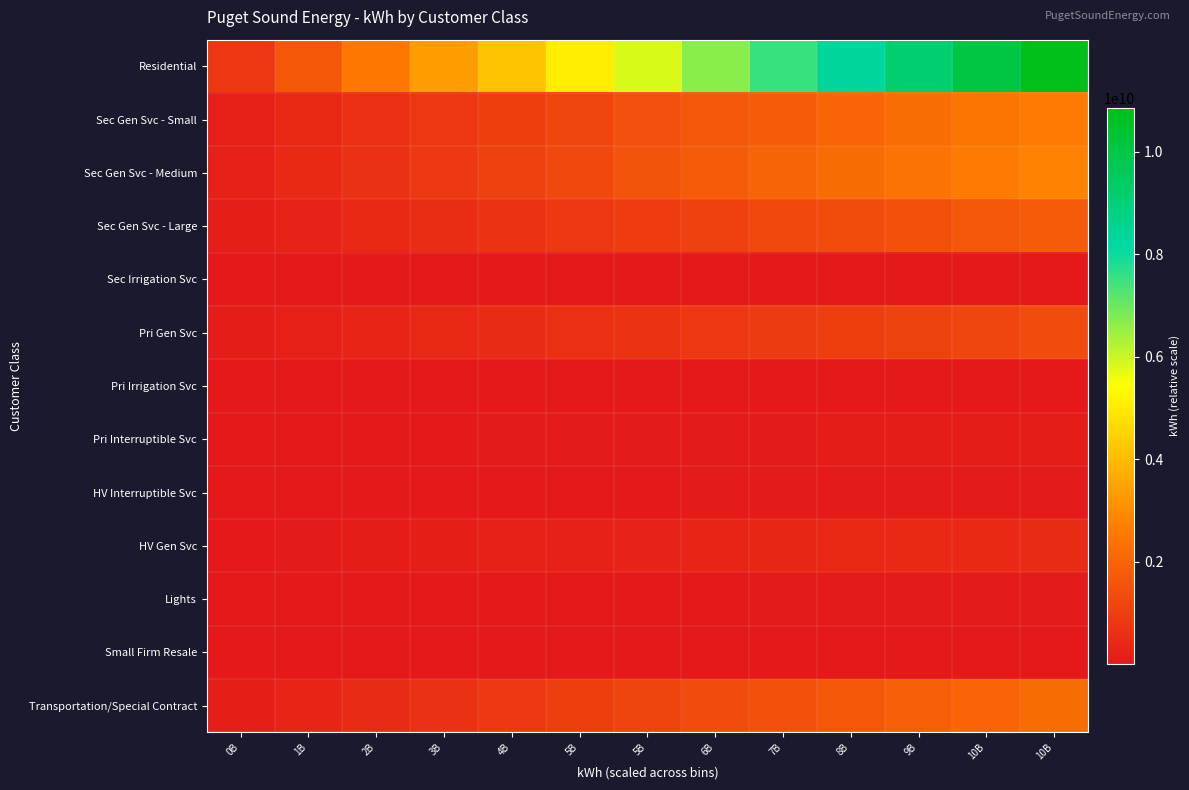

Reading left to right, transcribe all the data shown in this chart.

Residential: 0B=835181000.0	1B=1670362000.0	2B=2505543000.0	3B=3340724000.0	4B=4175905000.0	5B=5011086000.0	5B=5846267000.0	6B=6681448000.0	7B=7516629000.0	8B=8351810000.0	9B=9186991000.0	10B=10022172000.0	10B=10857353000.0
Sec Gen Svc - Small: 0B=202162769.2	1B=404325538.5	2B=606488307.7	3B=808651076.9	4B=1010813846.2	5B=1212976615.4	5B=1415139384.6	6B=1617302153.8	7B=1819464923.1	8B=2021627692.3	9B=2223790461.5	10B=2425953230.8	10B=2628116000.0
Sec Gen Svc - Medium: 0B=218216000.0	1B=436432000.0	2B=654648000.0	3B=872864000.0	4B=1091080000.0	5B=1309296000.0	5B=1527512000.0	6B=1745728000.0	7B=1963944000.0	8B=2182160000.0	9B=2400376000.0	10B=2618592000.0	10B=2836808000.0
Sec Gen Svc - Large: 0B=137670153.8	1B=275340307.7	2B=413010461.5	3B=550680615.4	4B=688350769.2	5B=826020923.1	5B=963691076.9	6B=1101361230.8	7B=1239031384.6	8B=1376701538.5	9B=1514371692.3	10B=1652041846.2	10B=1789712000.0
Sec Irrigation Svc: 0B=1102769.2	1B=2205538.5	2B=3308307.7	3B=4411076.9	4B=5513846.2	5B=6616615.4	5B=7719384.6	6B=8822153.8	7B=9924923.1	8B=11027692.3	9B=12130461.5	10B=13233230.8	10B=14336000.0
Pri Gen Svc: 0B=101407307.7	1B=202814615.4	2B=304221923.1	3B=405629230.8	4B=507036538.5	5B=608443846.2	5B=709851153.8	6B=811258461.5	7B=912665769.2	8B=1014073076.9	9B=1115480384.6	10B=1216887692.3	10B=1318295000.0
Pri Irrigation Svc: 0B=351153.8	1B=702307.7	2B=1053461.5	3B=1404615.4	4B=1755769.2	5B=2106923.1	5B=2458076.9	6B=2809230.8	7B=3160384.6	8B=3511538.5	9B=3862692.3	10B=4213846.2	10B=4565000.0
Pri Interruptible Svc: 0B=8837000.0	1B=17674000.0	2B=26511000.0	3B=35348000.0	4B=44185000.0	5B=53022000.0	5B=61859000.0	6B=70696000.0	7B=79533000.0	8B=88370000.0	9B=97207000.0	10B=106044000.0	10B=114881000.0
HV Interruptible Svc: 0B=6073692.3	1B=12147384.6	2B=18221076.9	3B=24294769.2	4B=30368461.5	5B=36442153.8	5B=42515846.2	6B=48589538.5	7B=54663230.8	8B=60736923.1	9B=66810615.4	10B=72884307.7	10B=78958000.0
HV Gen Svc: 0B=38781769.2	1B=77563538.5	2B=116345307.7	3B=155127076.9	4B=193908846.2	5B=232690615.4	5B=271472384.6	6B=310254153.8	7B=349035923.1	8B=387817692.3	9B=426599461.5	10B=465381230.8	10B=504163000.0
Lights: 0B=4966153.8	1B=9932307.7	2B=14898461.5	3B=19864615.4	4B=24830769.2	5B=29796923.1	5B=34763076.9	6B=39729230.8	7B=44695384.6	8B=49661538.5	9B=54627692.3	10B=59593846.2	10B=64560000.0
Small Firm Resale: 0B=578461.5	1B=1156923.1	2B=1735384.6	3B=2313846.2	4B=2892307.7	5B=3470769.2	5B=4049230.8	6B=4627692.3	7B=5206153.8	8B=5784615.4	9B=6363076.9	10B=6941538.5	10B=7520000.0
Transportation/Special Contract: 0B=168472846.2	1B=336945692.3	2B=505418538.5	3B=673891384.6	4B=842364230.8	5B=1010837076.9	5B=1179309923.1	6B=1347782769.2	7B=1516255615.4	8B=1684728461.5	9B=1853201307.7	10B=2021674153.8	10B=2190147000.0